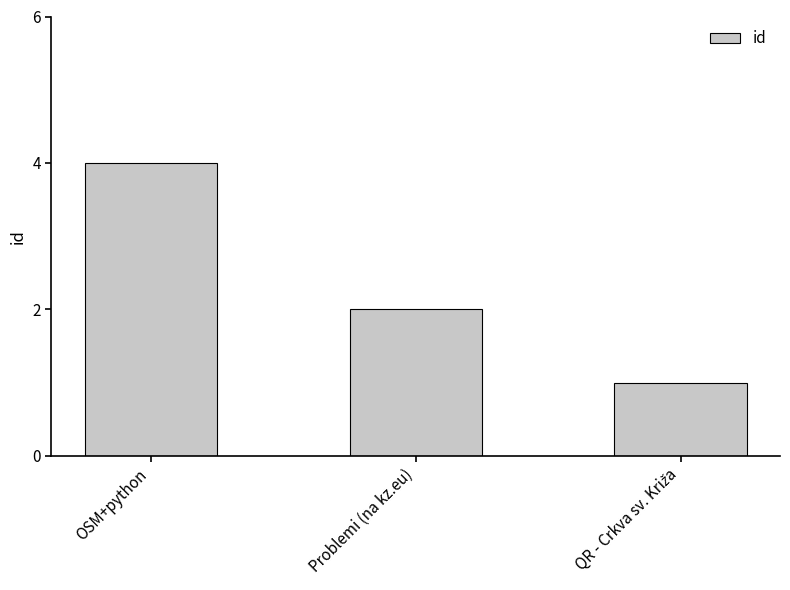

What is the difference between the maximum and minimum values?

3